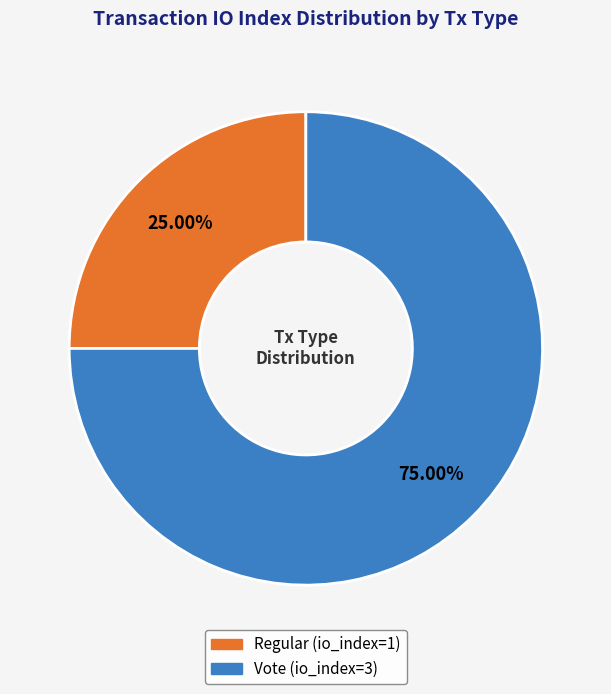

What percentage is the Vote slice, to the nearest percent?

75%